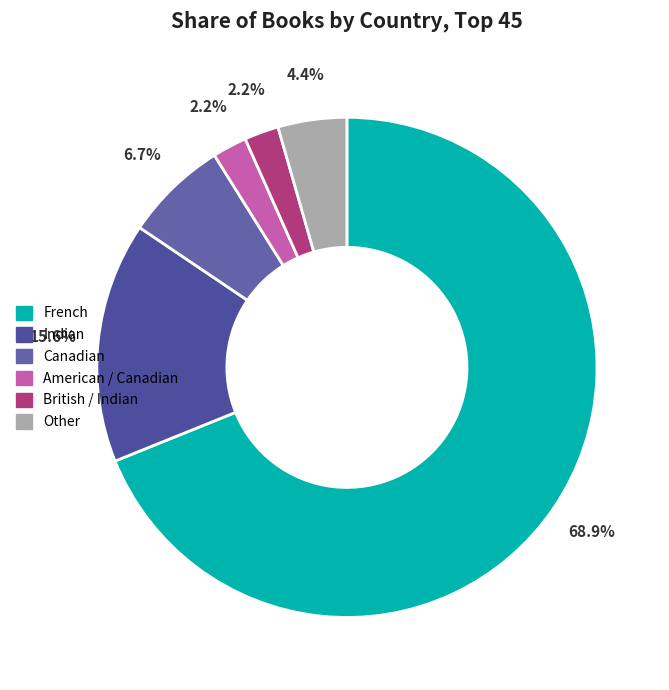

Is it true that Canadian is 7% of the pie?

True